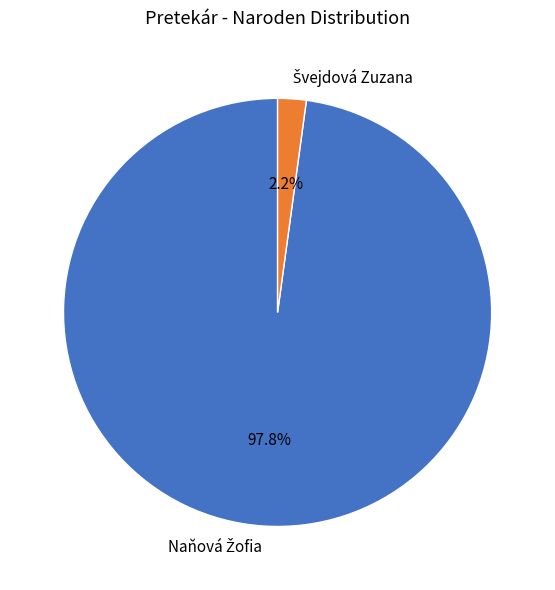

Is there any slice that represents more than half of the pie?

Yes